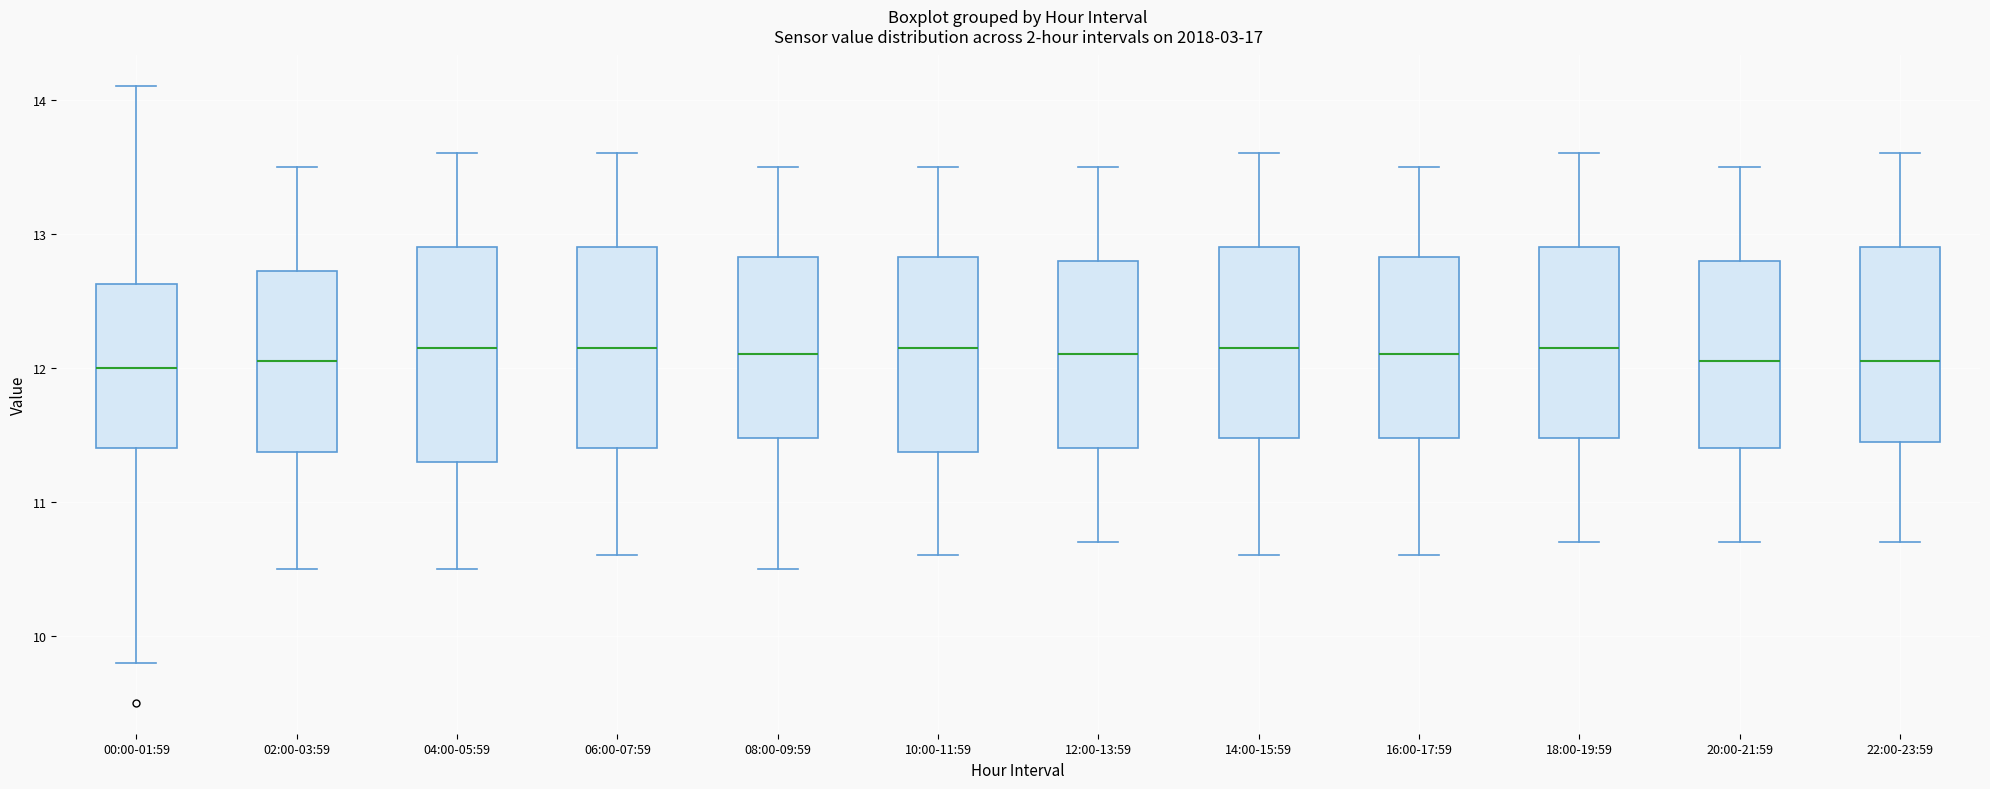

Reading left to right, read every box against the y-axis: the position of its median line, the range the box covers, and the ends of its whiskers. The values are not printed on the chart, so give them approximately, as read against the axis.

00:00-01:59: median 12.0, box 11.4 to 12.6, whiskers 9.8 to 14.1
02:00-03:59: median 12.1, box 11.4 to 12.7, whiskers 10.5 to 13.5
04:00-05:59: median 12.2, box 11.3 to 12.9, whiskers 10.5 to 13.6
06:00-07:59: median 12.2, box 11.4 to 12.9, whiskers 10.6 to 13.6
08:00-09:59: median 12.1, box 11.5 to 12.8, whiskers 10.5 to 13.5
10:00-11:59: median 12.2, box 11.4 to 12.8, whiskers 10.6 to 13.5
12:00-13:59: median 12.1, box 11.4 to 12.8, whiskers 10.7 to 13.5
14:00-15:59: median 12.2, box 11.5 to 12.9, whiskers 10.6 to 13.6
16:00-17:59: median 12.1, box 11.5 to 12.8, whiskers 10.6 to 13.5
18:00-19:59: median 12.2, box 11.5 to 12.9, whiskers 10.7 to 13.6
20:00-21:59: median 12.1, box 11.4 to 12.8, whiskers 10.7 to 13.5
22:00-23:59: median 12.1, box 11.5 to 12.9, whiskers 10.7 to 13.6